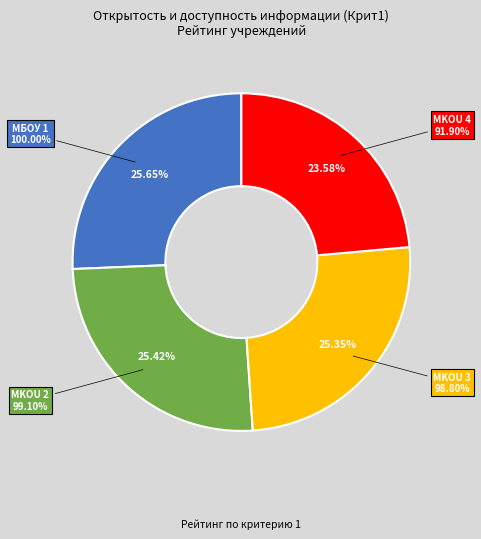

Does Муниципальное казенное общеобразовательное учреждение 3 represent more than half of the total?

No